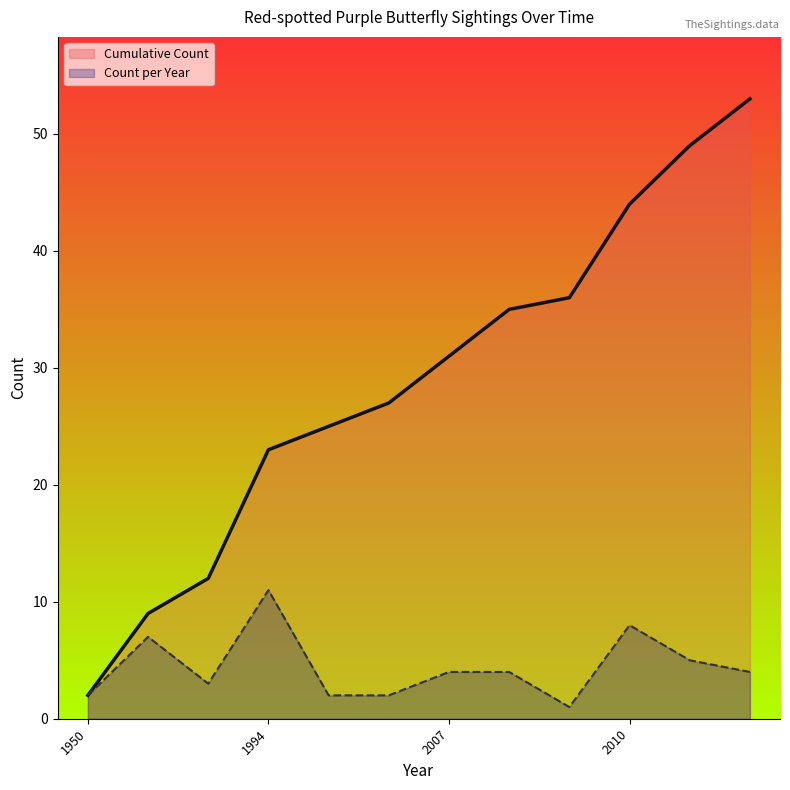

What is the difference between the maximum and second lowest values in the Cumulative Count series?

44